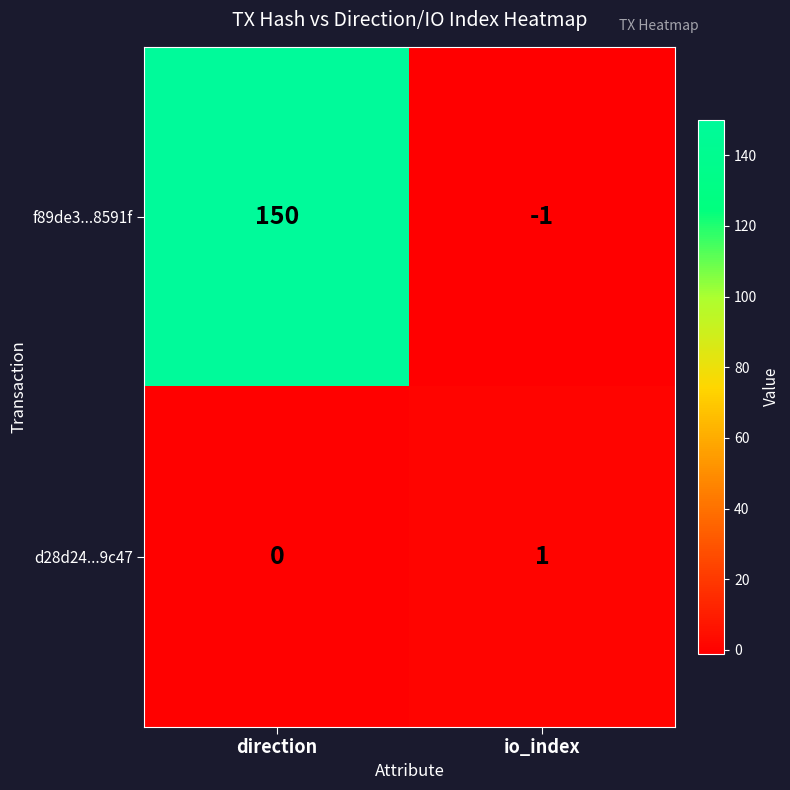

What is the maximum value shown in the chart?

150